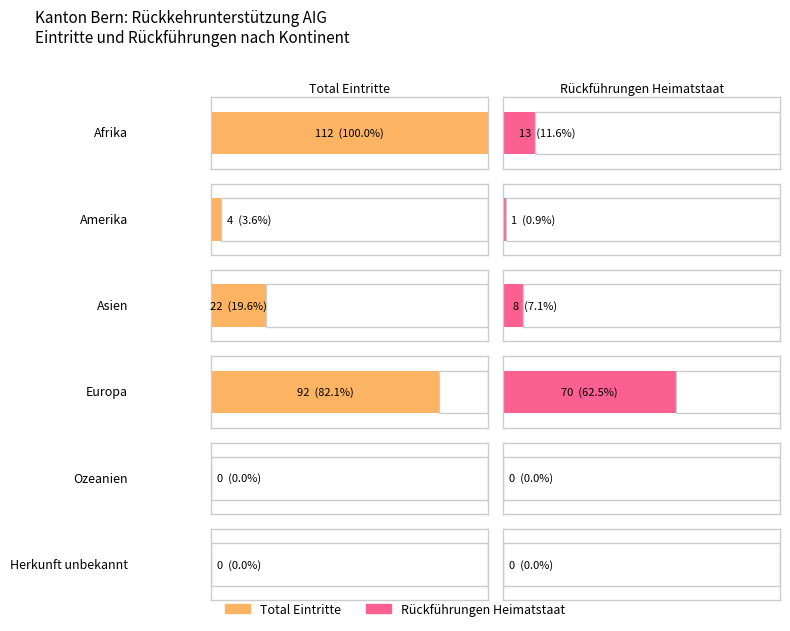

True or false: Rückführungen Dublinstaat has a value of 0 at Europa.

False